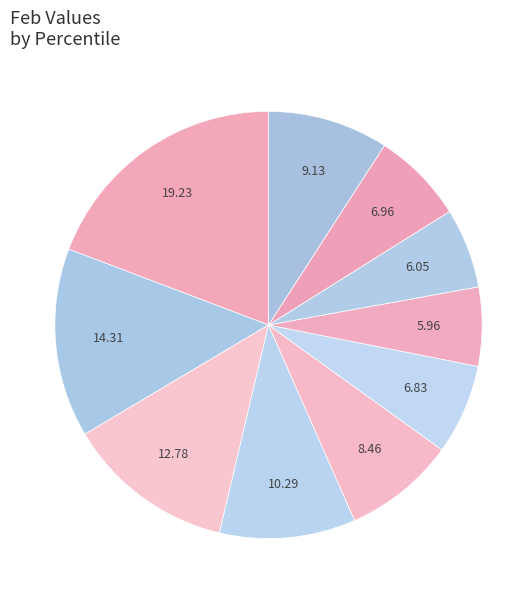

How many slices are in this pie chart?

10